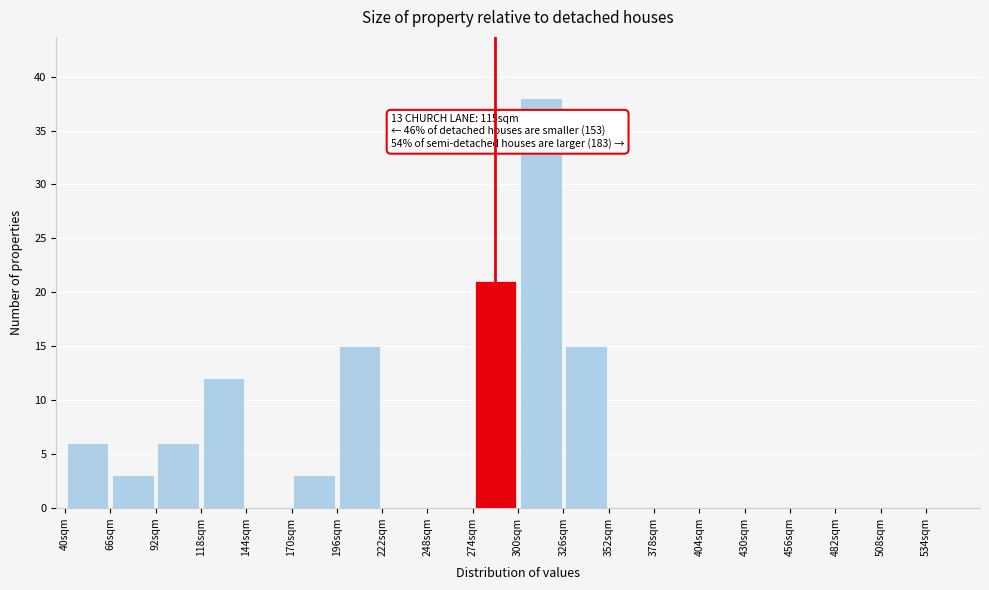

Which range on the x-axis has the tallest bar?

300 to 326